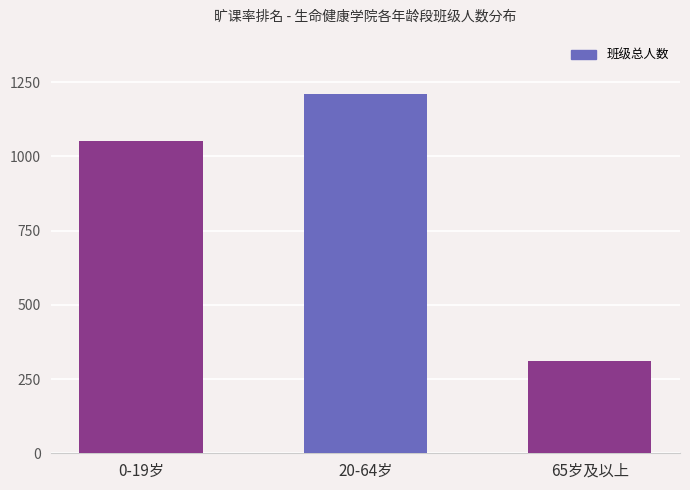

Rank the categories by value from lowest to highest.

65岁及以上, 0-19岁, 20-64岁